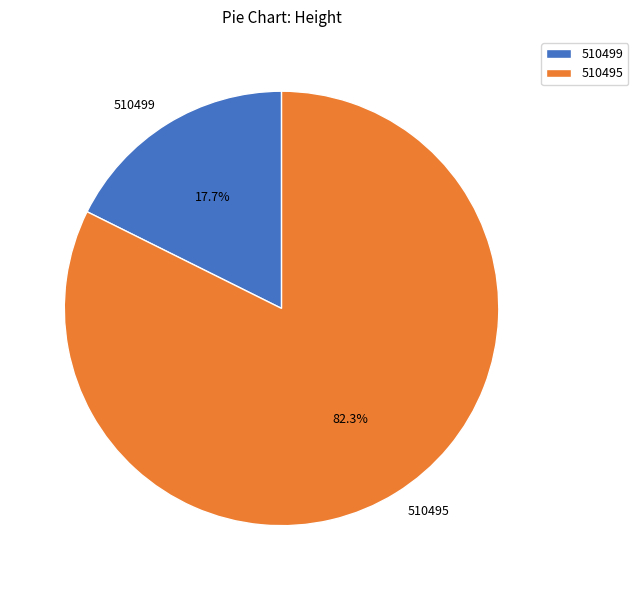

How many segments does this pie chart have?

2